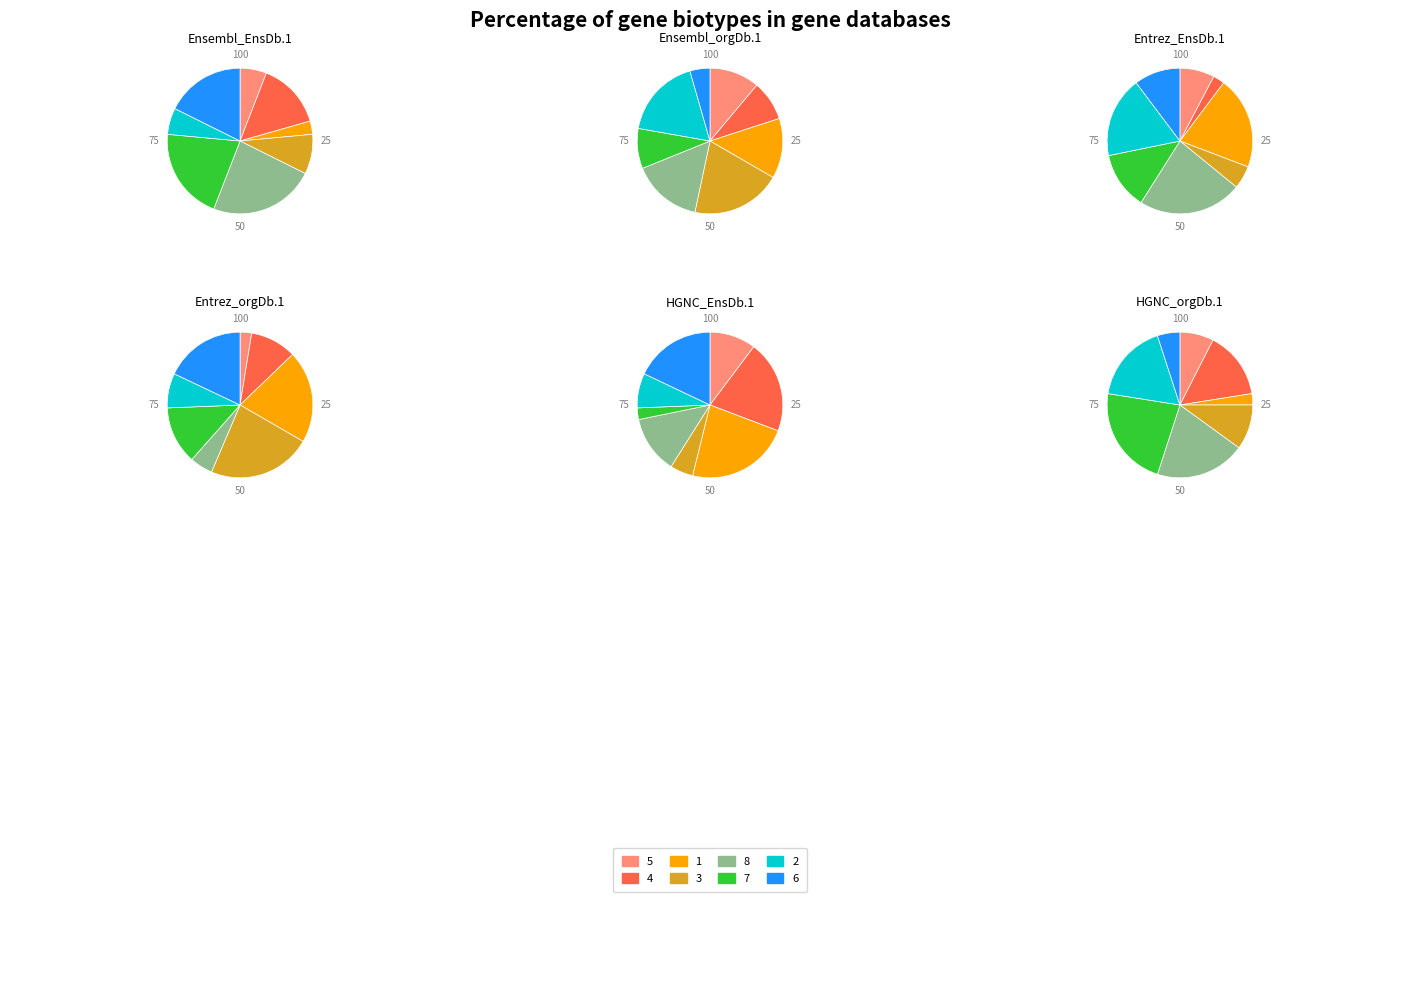

Which has a higher value, 4 or 3?

4